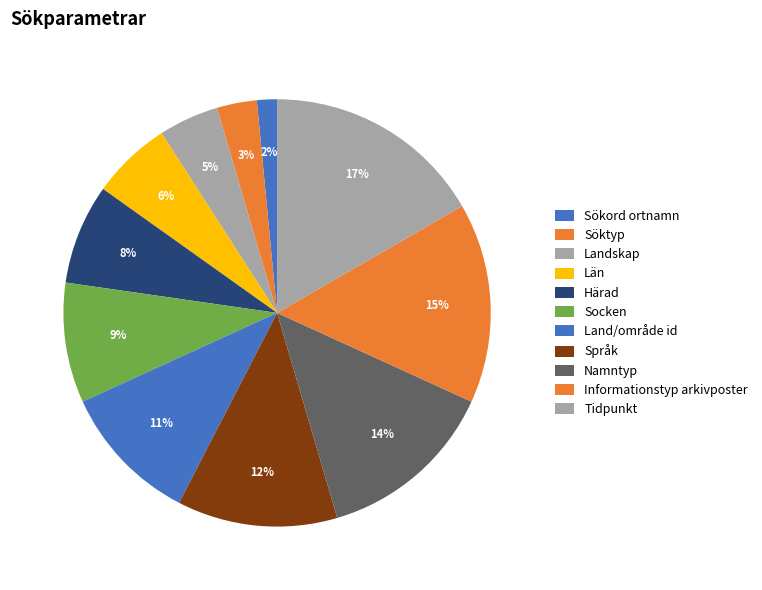

What is the largest slice in the pie chart?

Tidpunkt